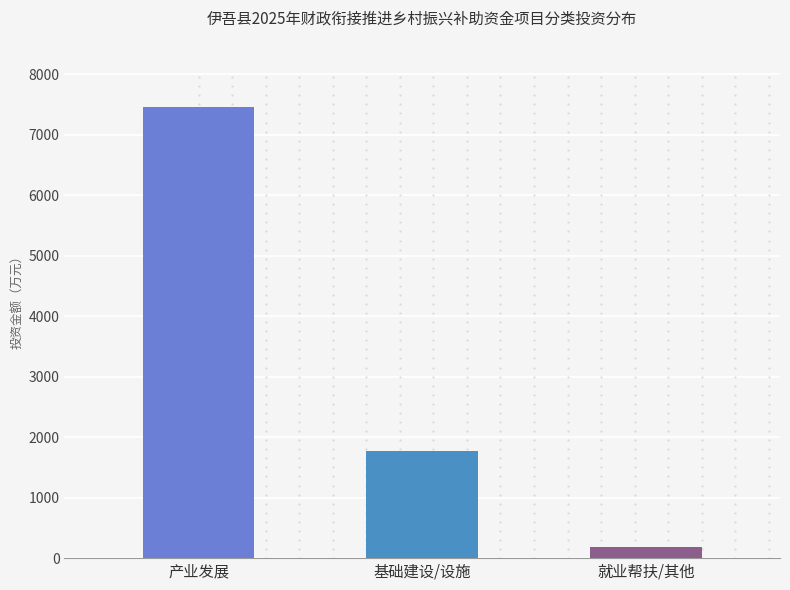

What is the label of the 3rd bar from the right?

产业发展